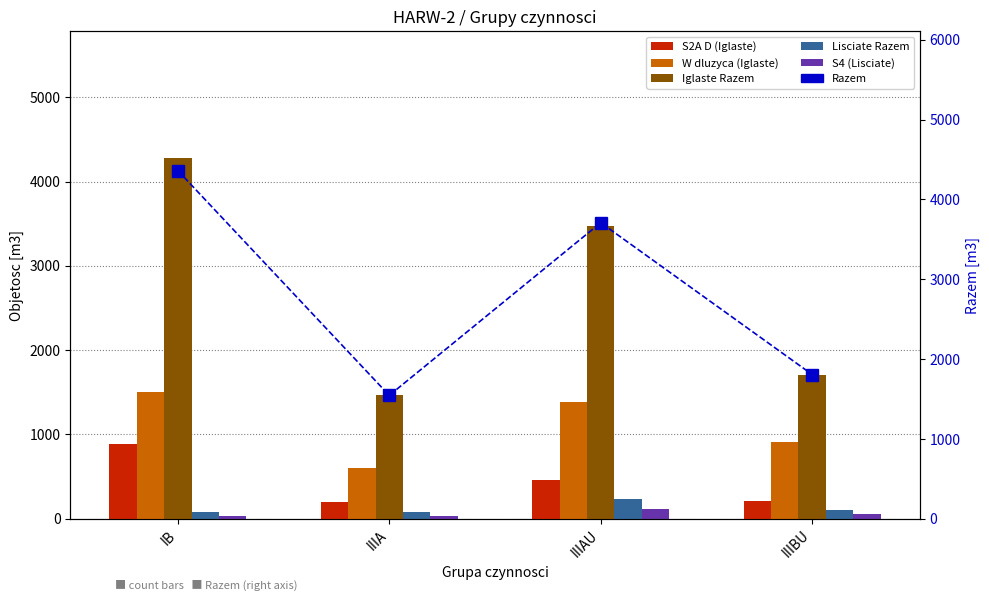

Reading left to right, list all the values displayed in this chart.

S2A D (Iglaste): IB=882	IIIA=196	IIIAU=459	IIIBU=212
W dluzyca (Iglaste): IB=1499	IIIA=598	IIIAU=1381	IIIBU=913
Iglaste Razem: IB=4284	IIIA=1466	IIIAU=3476	IIIBU=1704
Lisciate Razem: IB=79	IIIA=79	IIIAU=233	IIIBU=102
S4 (Lisciate): IB=36	IIIA=31	IIIAU=115	IIIBU=51
Razem: IB=4363	IIIA=1545	IIIAU=3709	IIIBU=1806